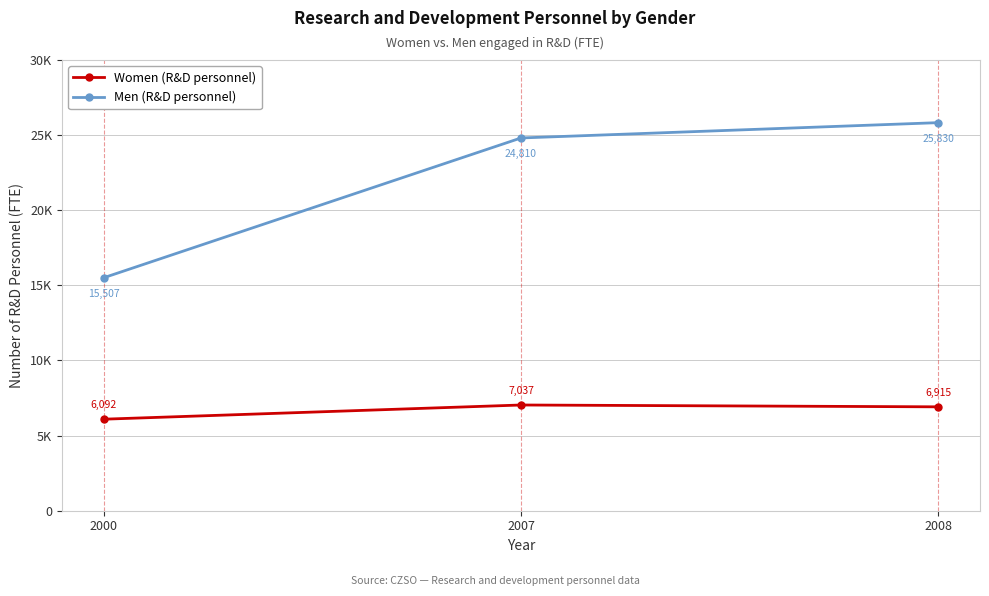

Which series has the widest spread of values?

Men (R&D personnel)